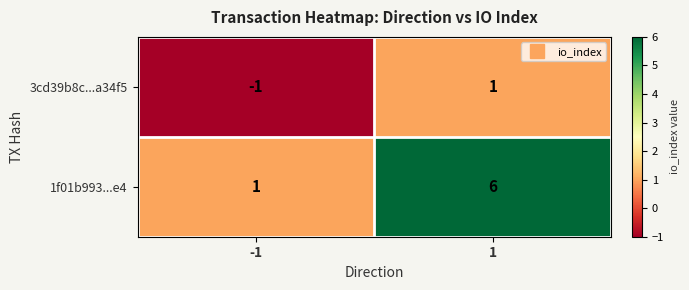

What is the highest value of the 1f01b993...e4 series?

6